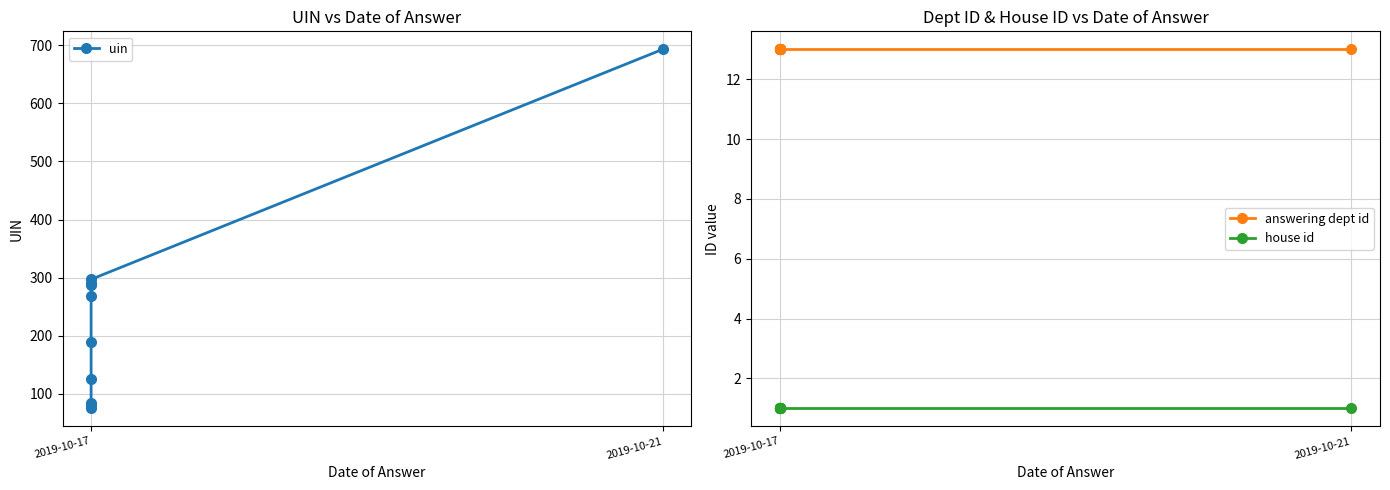

Between 8 and 4, which is larger?

8